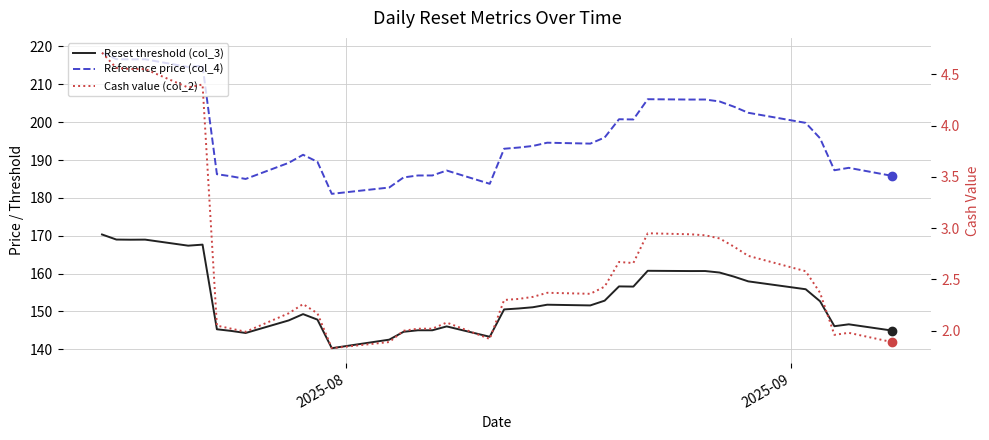

True or false: Reference price (col_4) and Cash value (col_2) cross at least once.

False